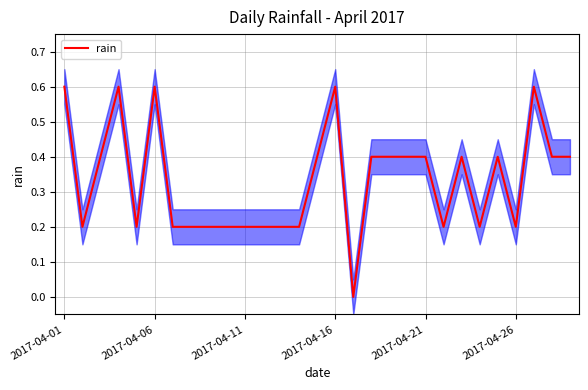

The value of rain at 2017-04-26 is 0.2. True or false?

True